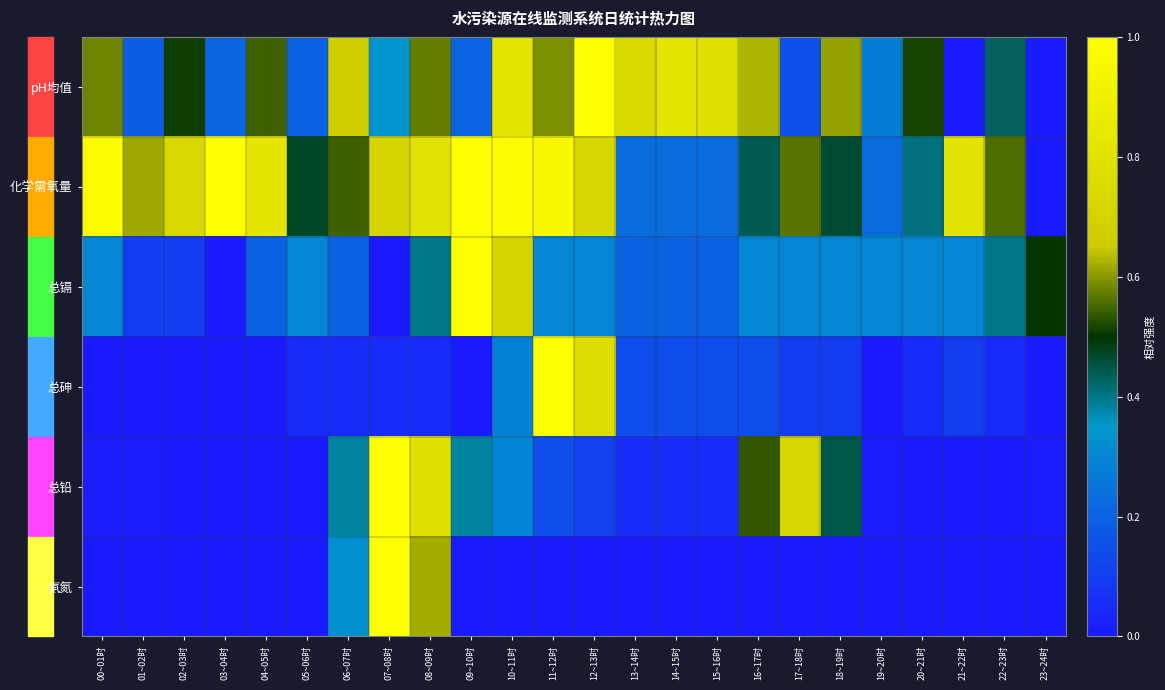

At which category is the sum across all series the highest?

08~09时